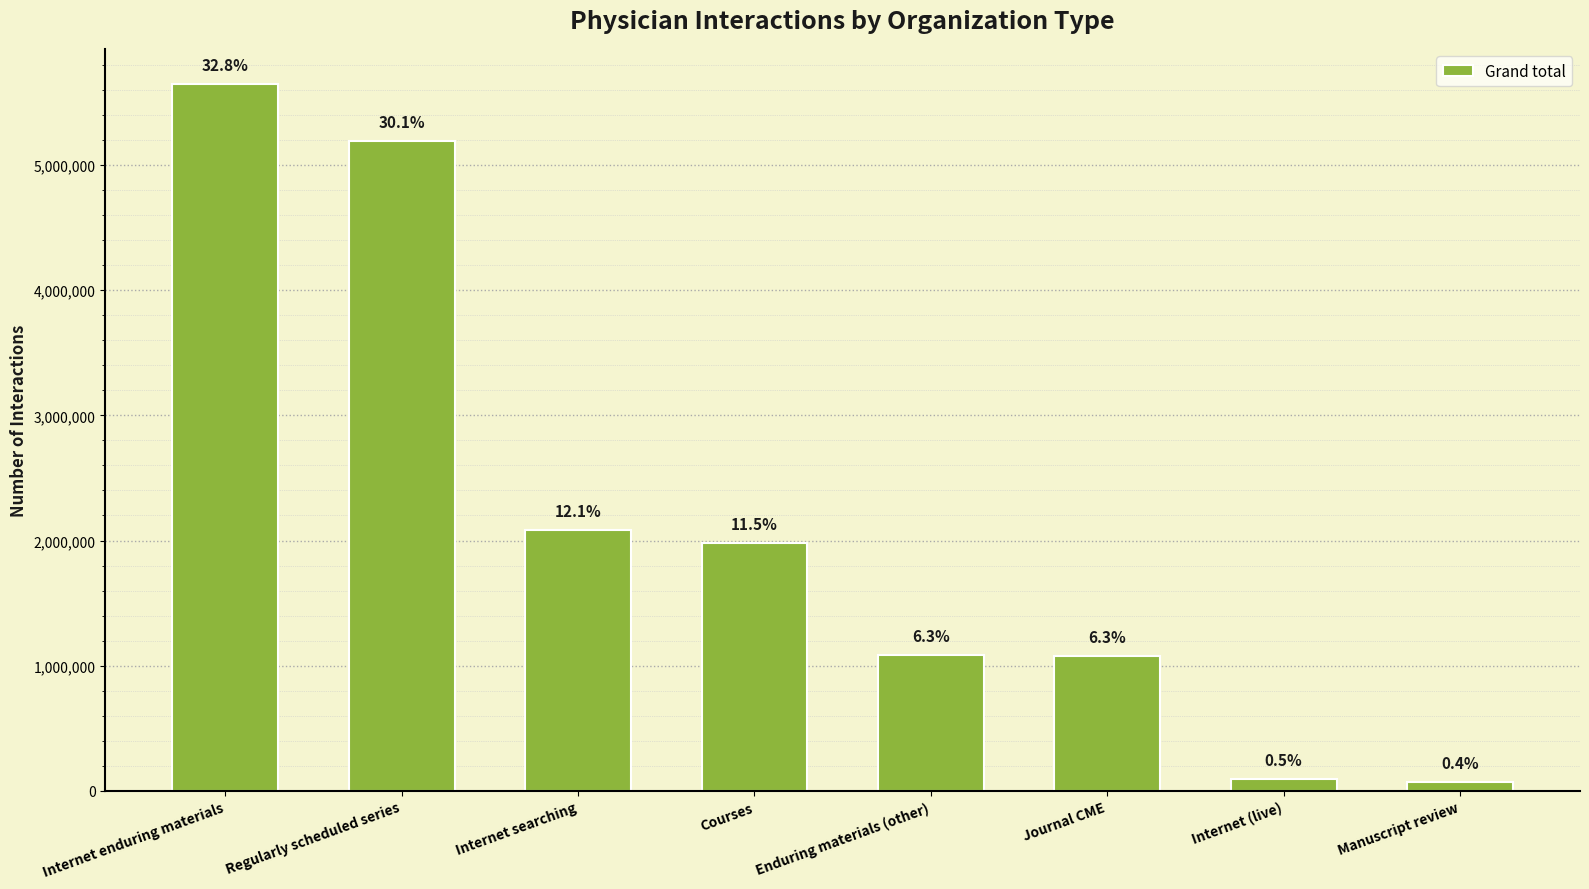

What is the label of the 2nd bar from the right?

Internet (live)